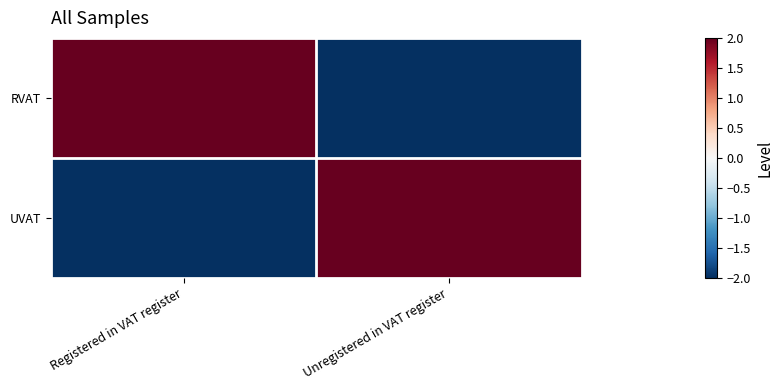

Which series has the largest range (max minus min)?

RVAT